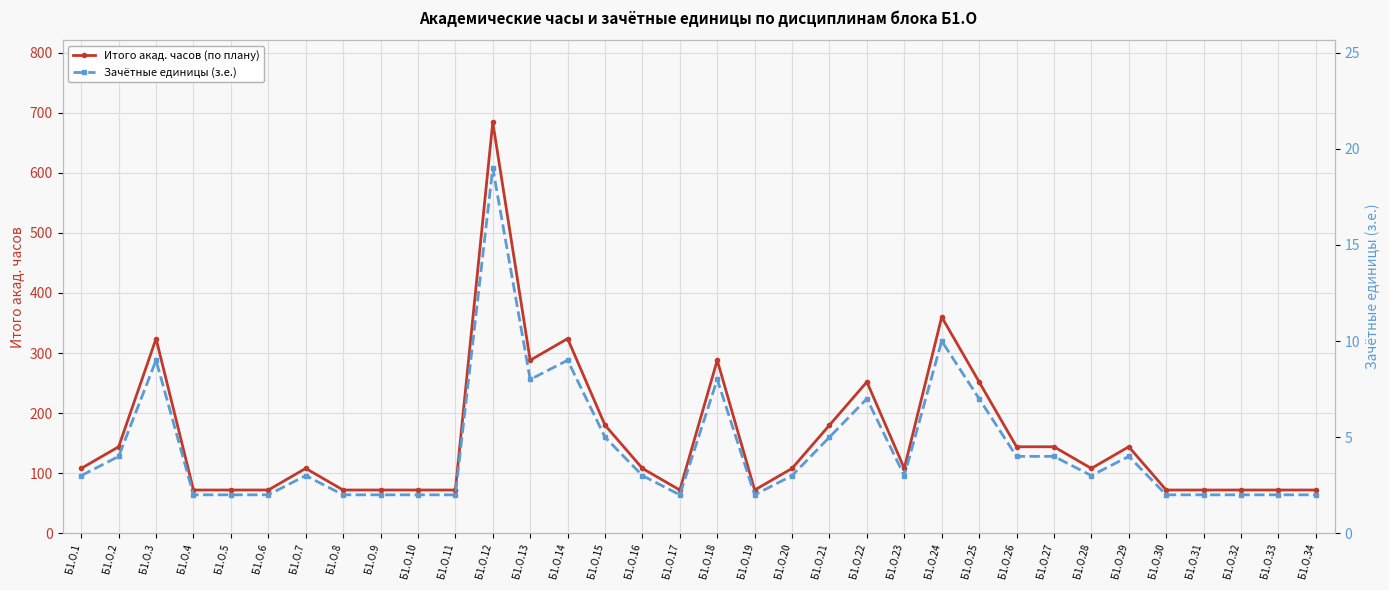

What is the total value across all series at Б1.О.23?

111